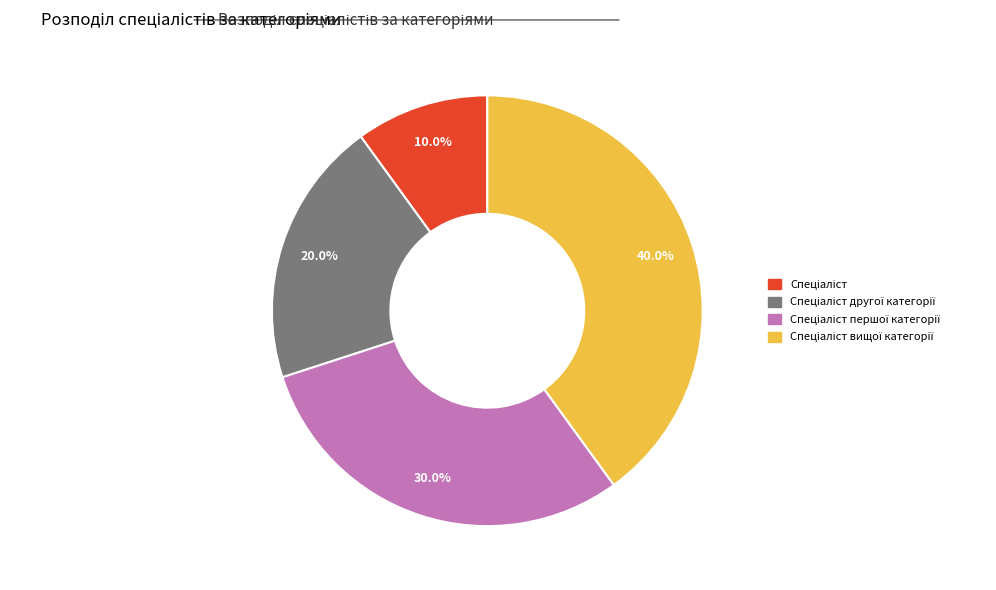

Is there a majority slice in this chart?

No